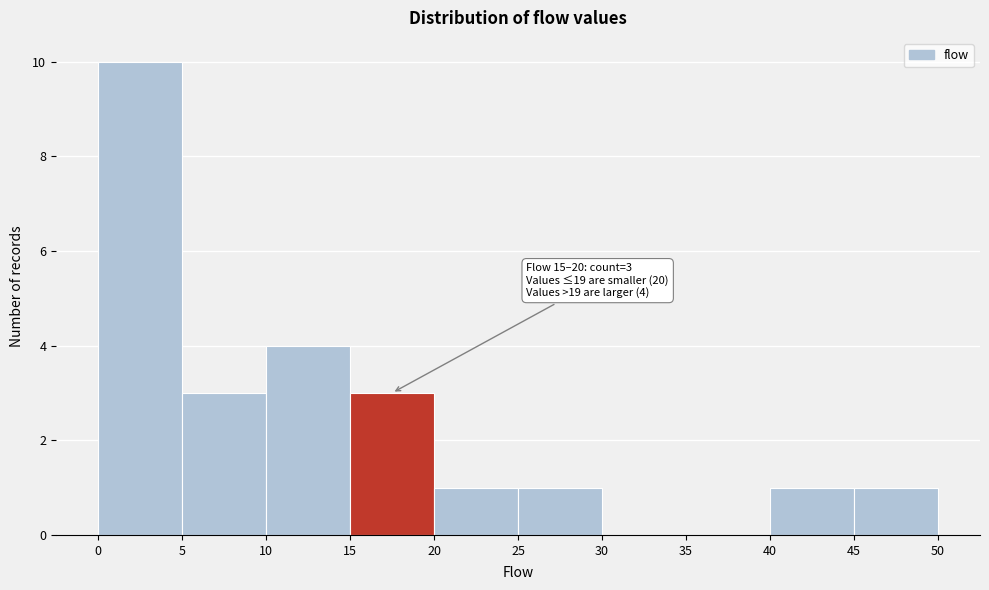

Which range on the x-axis has the tallest bar?

0 to 5